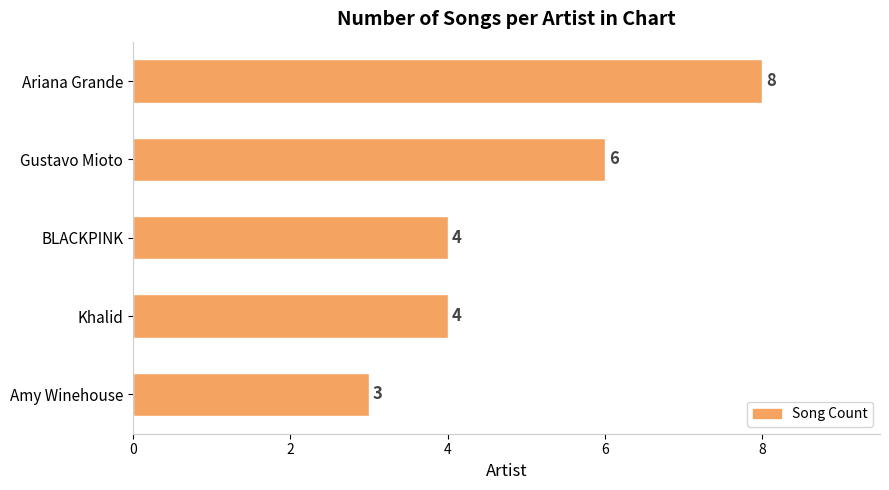

How many values are between 4 and 6?

3